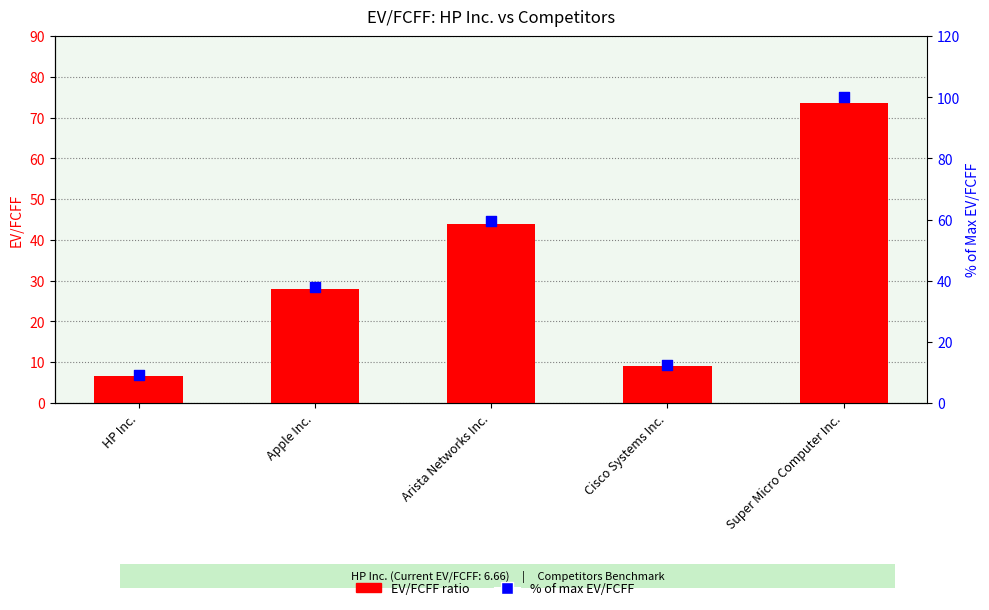

Is the value of EV/FCFF at Apple Inc. greater than the value of % of max EV/FCFF at Apple Inc.?

No